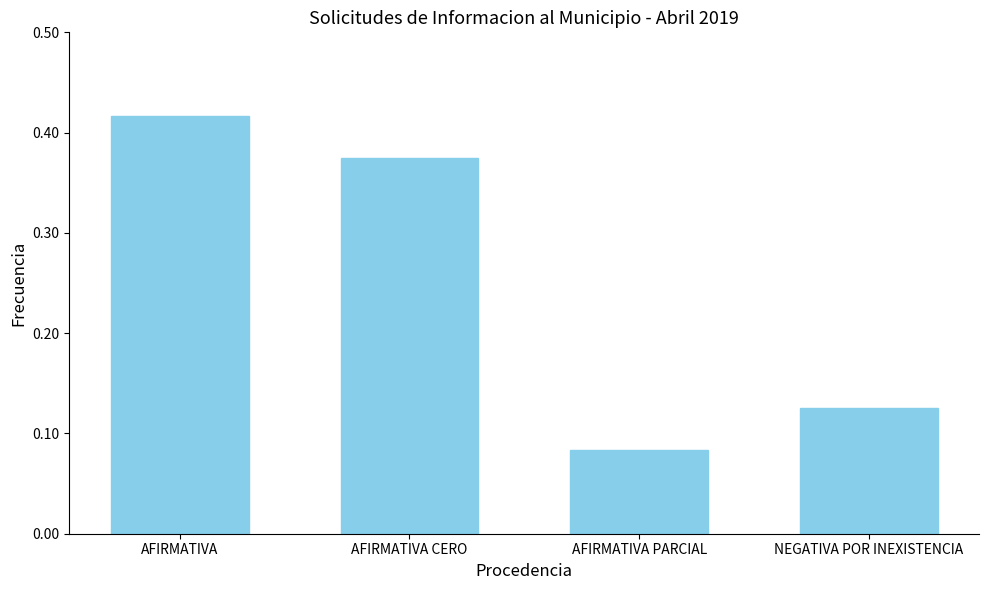

True or false: the data shows 0.6 at AFIRMATIVA CERO.

False